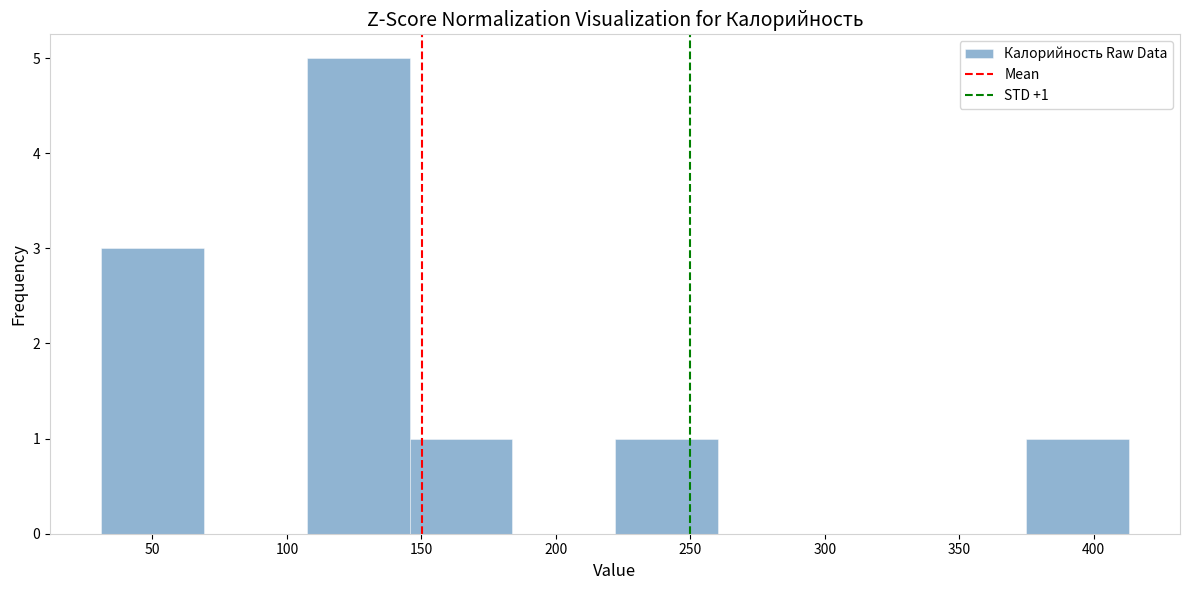

Which range on the x-axis has the tallest bar?

105 to 145